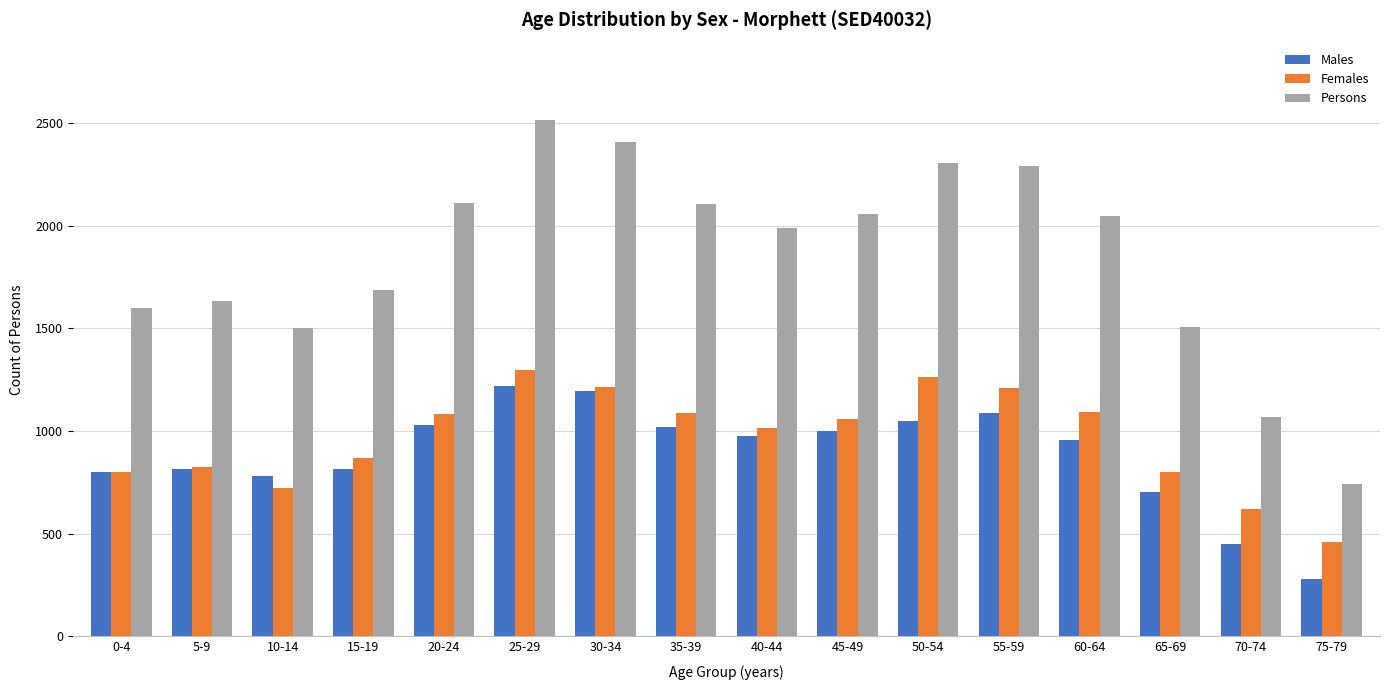

At which category is the sum across all series the highest?

25-29